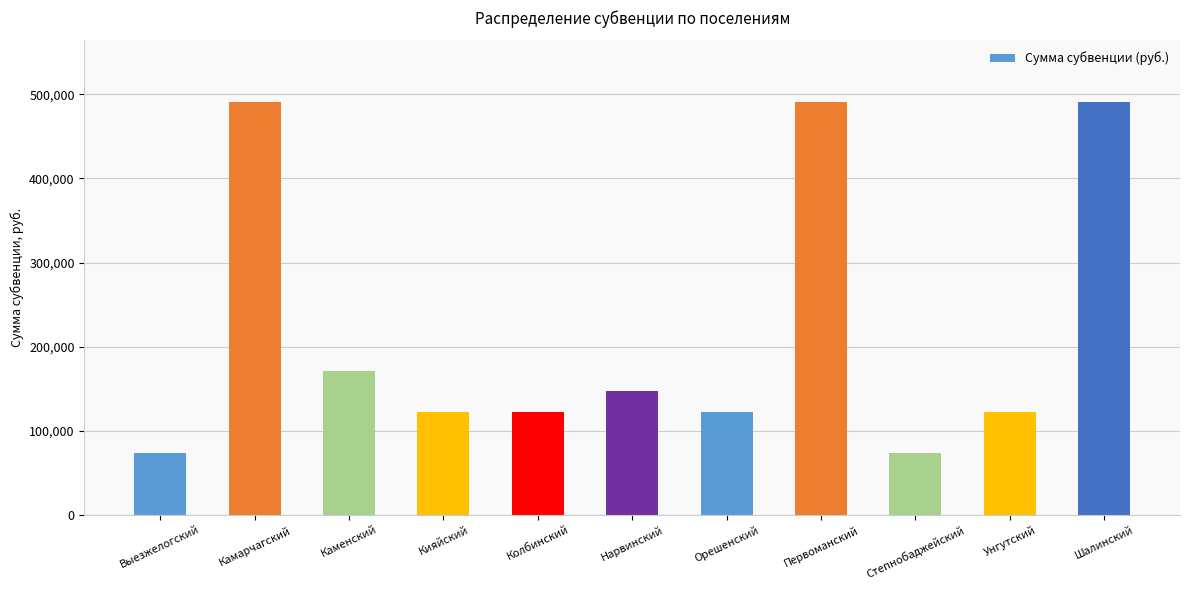

What is the minimum value shown in the chart?

73557.6